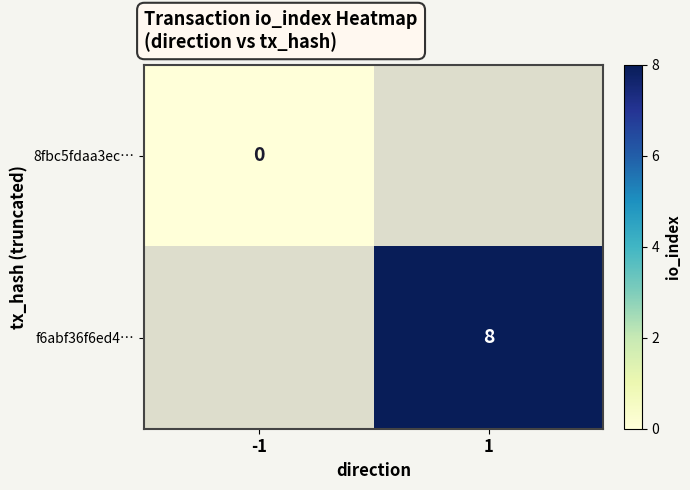

True or false: f6abf36f6ed4… has a value of 12 at 1.

False